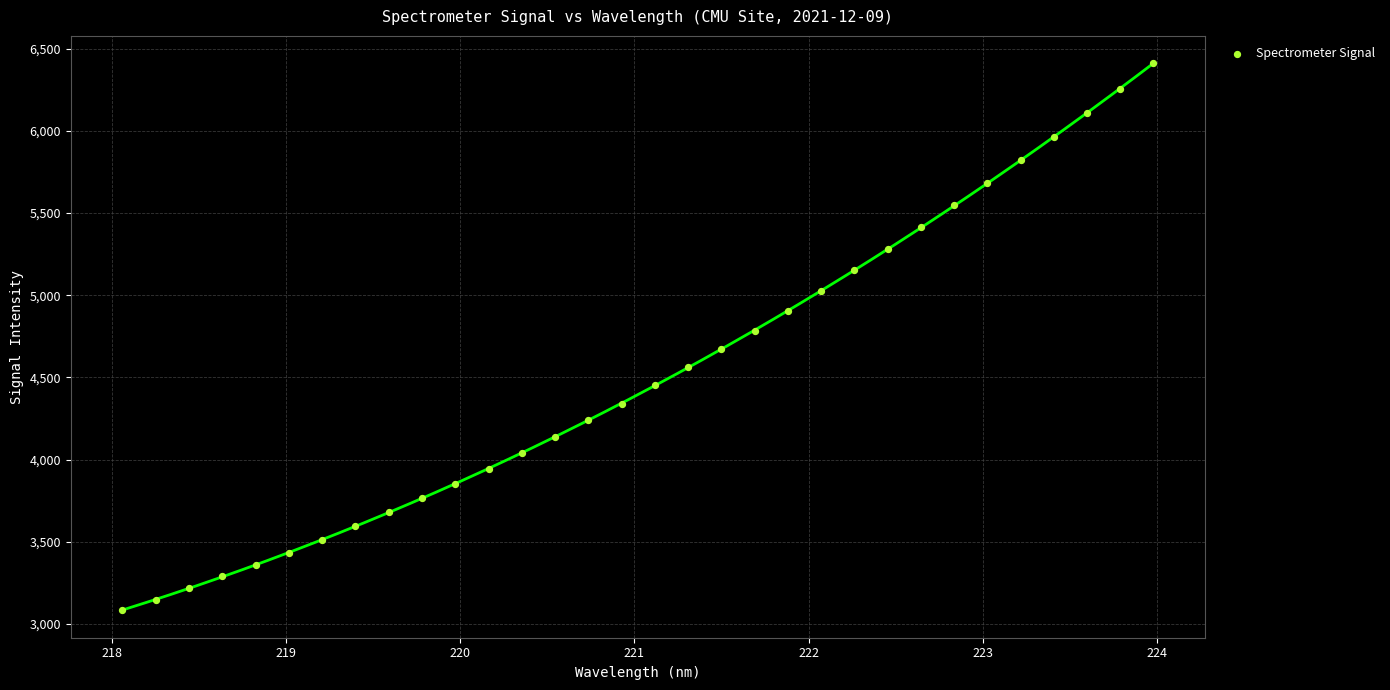

What is the range of Y values (max minus min)?

3326.8